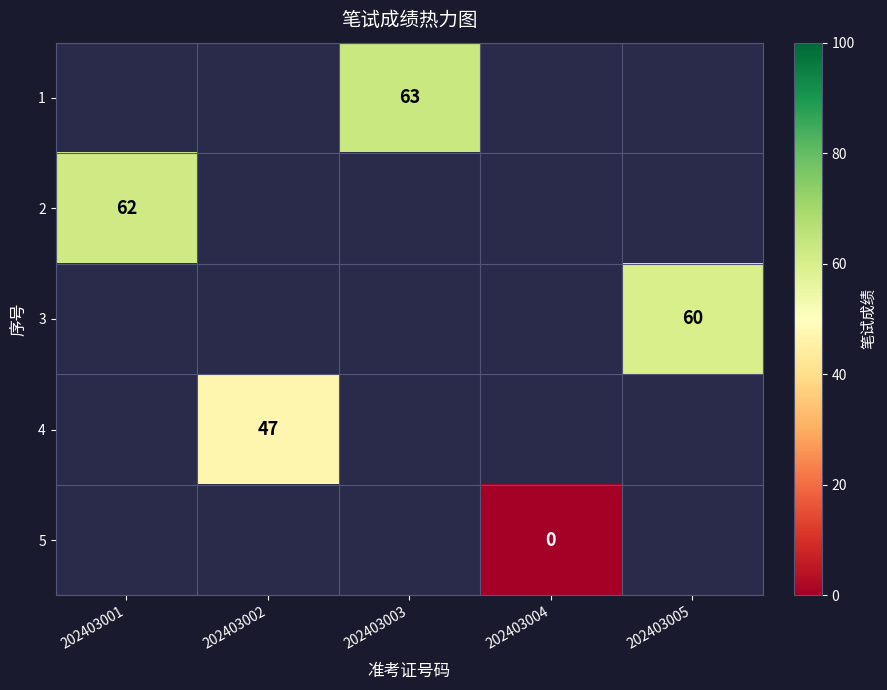

How many data points does each series have?

5